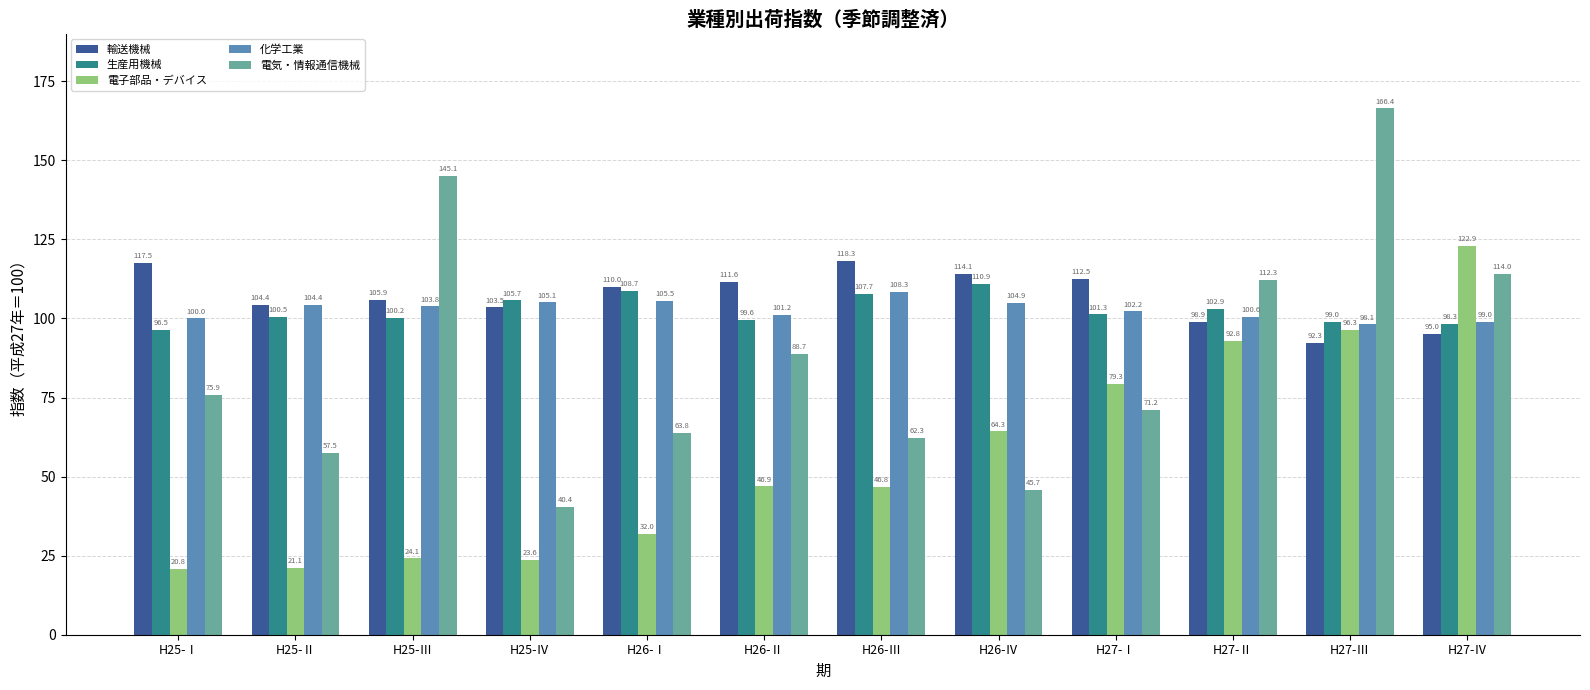

What is the minimum value for 輸送機械?

92.3